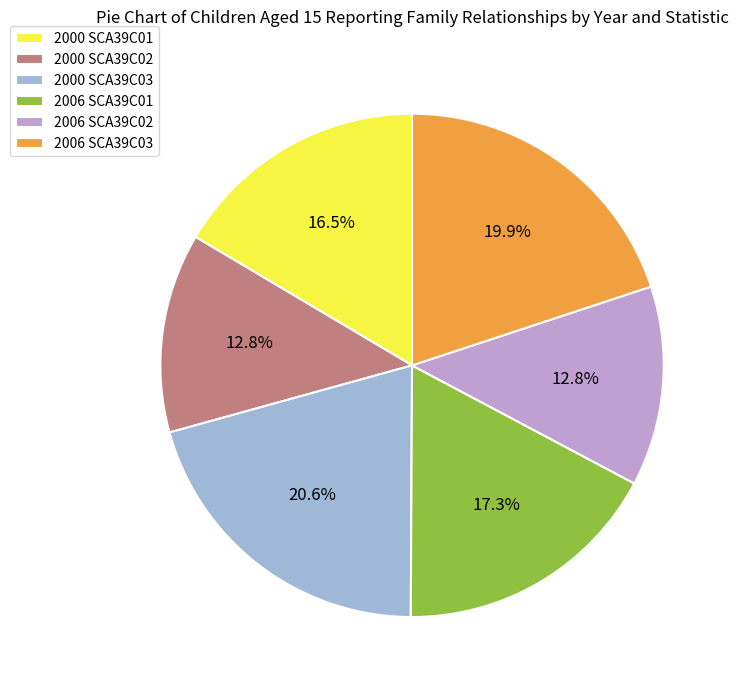

Is 2000 SCA39C02 the majority of the pie?

No